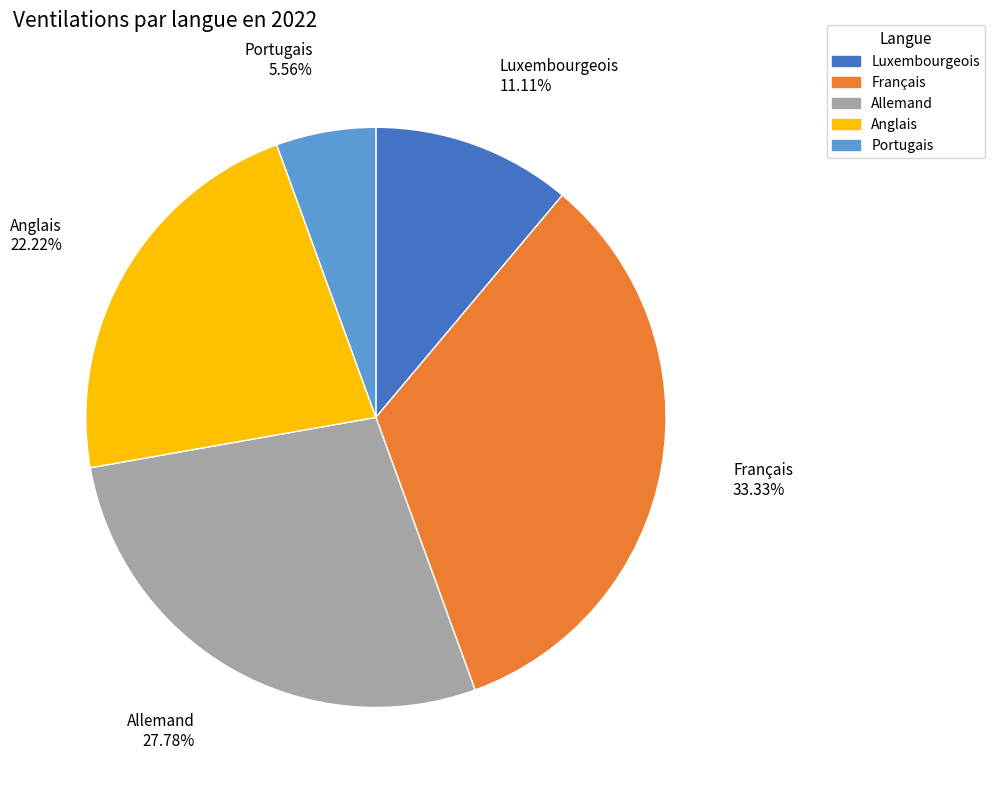

Does any single category account for the majority?

No